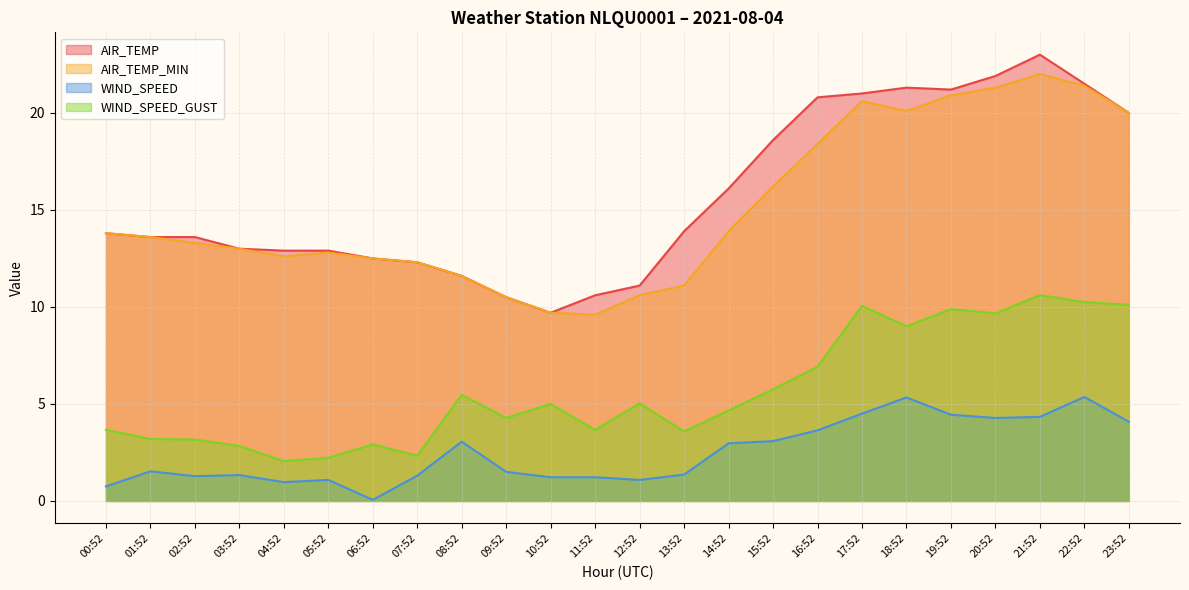

At which category does AIR_TEMP_MIN reach its first local peak?

05:52